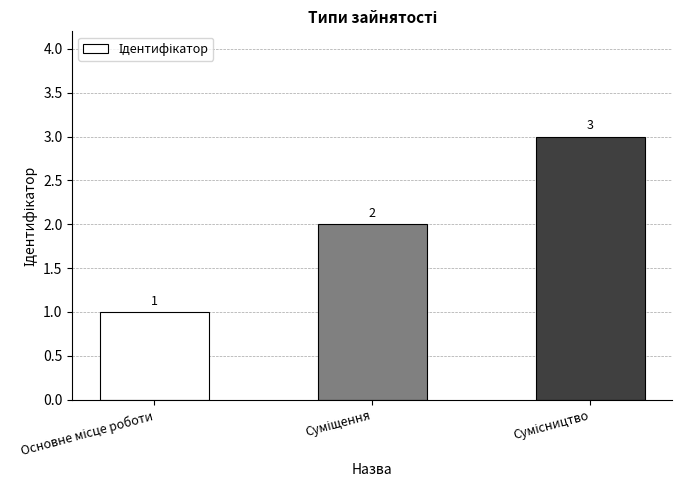

Count the values in the range 1 to 3.

3